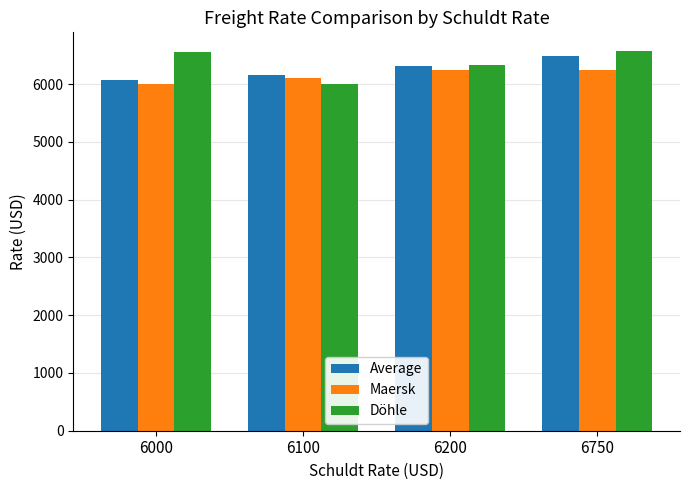

At which category is the sum across all series the highest?

6750